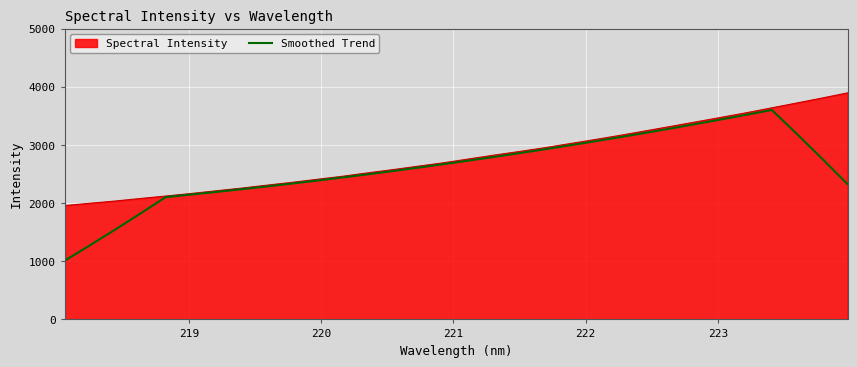

List the series in order of their peak value, highest first.

Spectral Intensity, Smoothed Trend